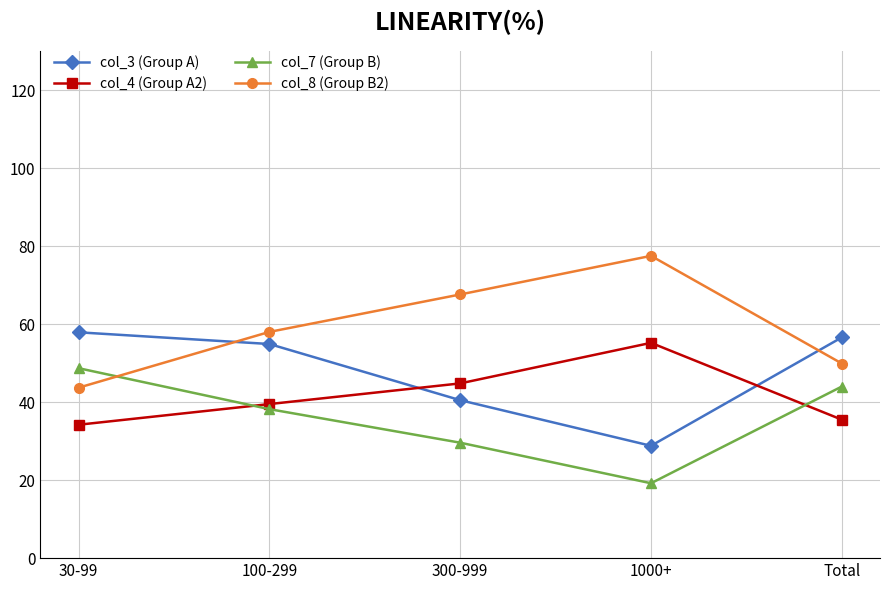

What is the label of the 1st point from the right?

Total